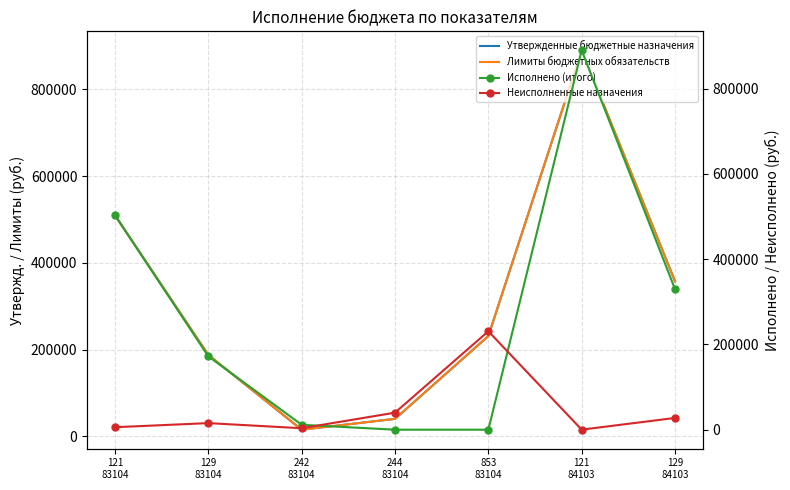

Rank the series by their maximum value, from lowest to highest.

Неисполненные назначения, Исполнено (итого), Утвержденные бюджетные назначения, Лимиты бюджетных обязательств